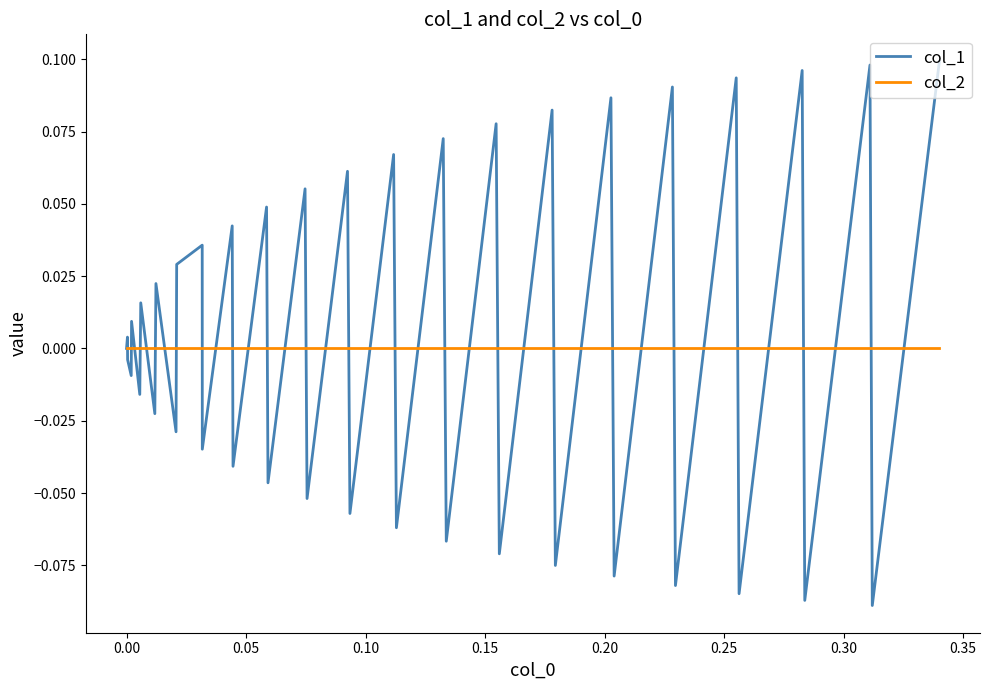

Rank the series by their maximum value, from highest to lowest.

col_1, col_2